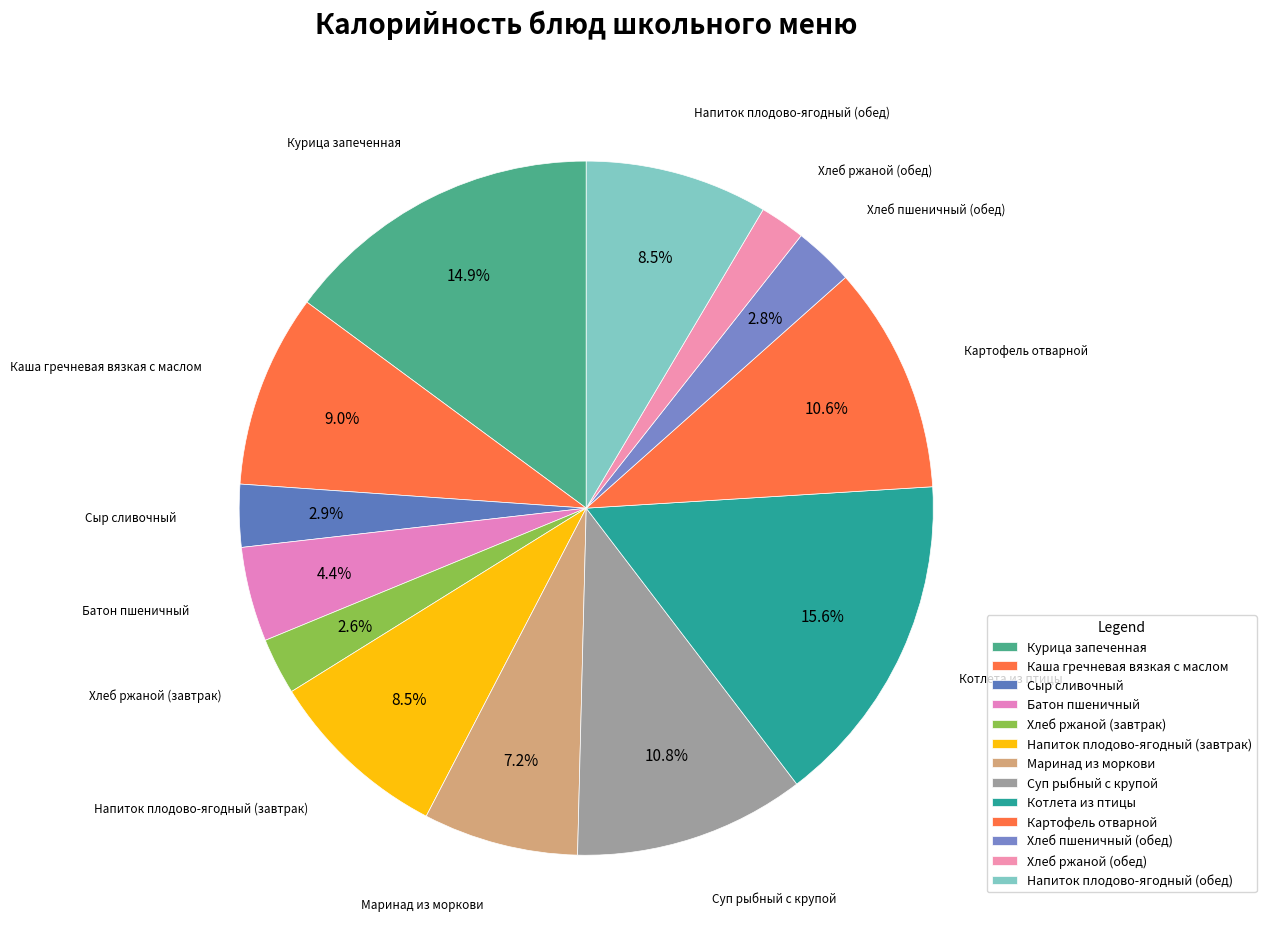

What percentage is NOT represented by Сыр сливочный?

97.1%